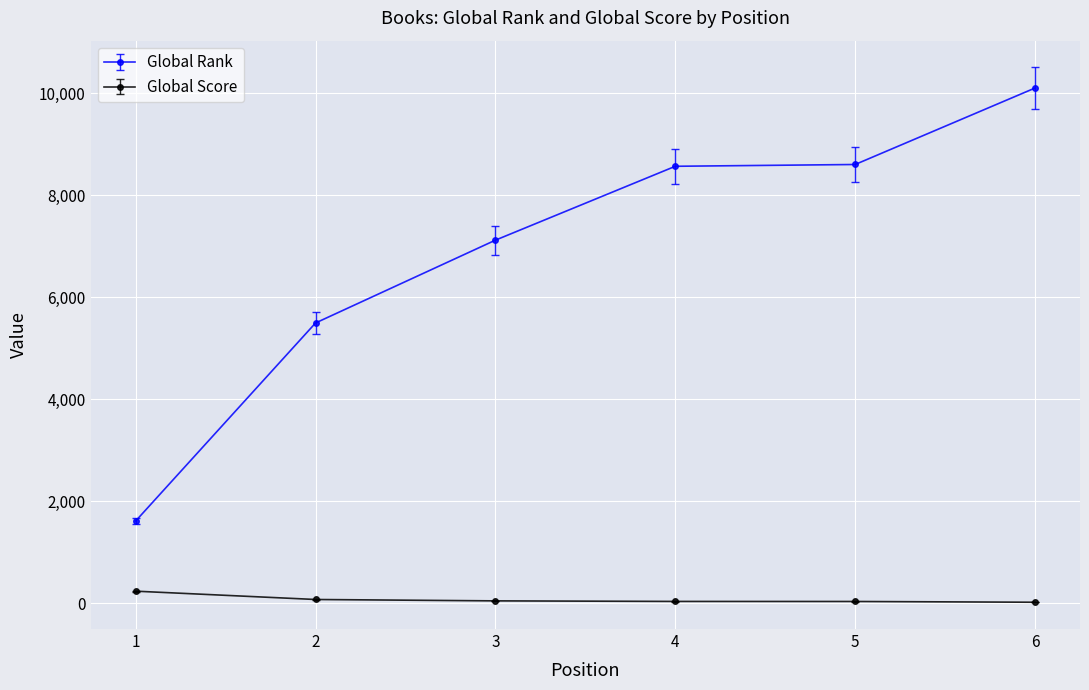

What is the value of the Global Score point at the 2nd from the left?

73